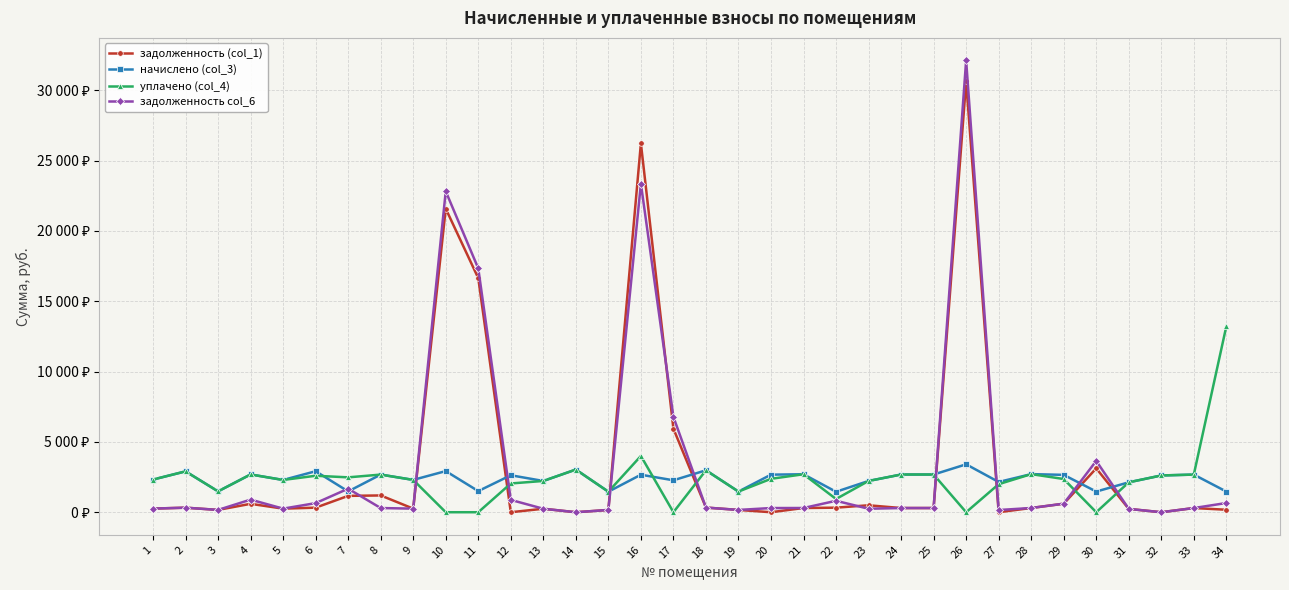

Which series changed the most between 9 and 20?

начислено (col_3)